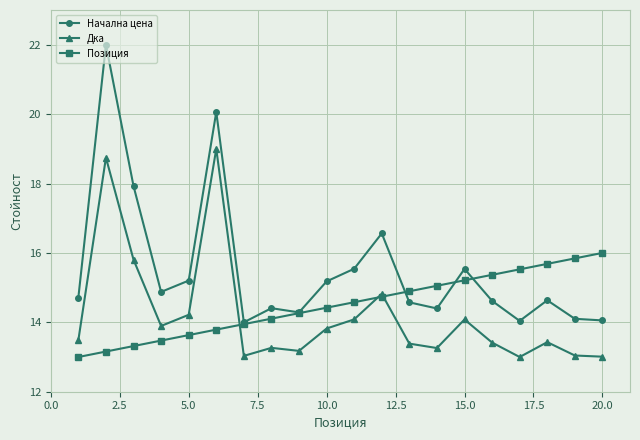

Rank the series by their maximum value, from lowest to highest.

Позиция, Дка, Начална цена